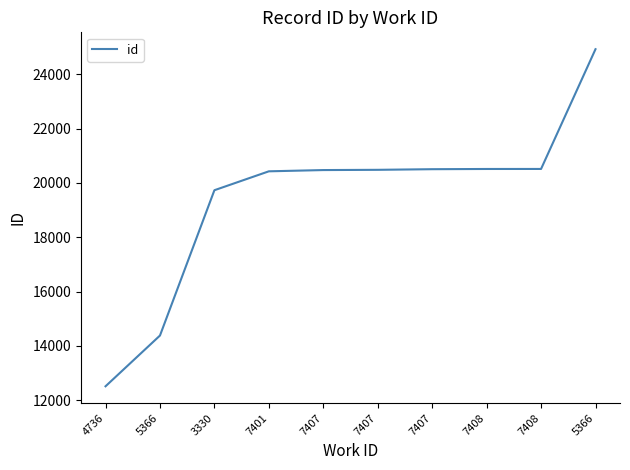

Reading right to left, transcribe all the data shown in this chart.

5366=24927	7408=20517	7408=20516	7407=20508	7407=20485	7407=20476	7401=20430	3330=19734	5366=14383	4736=12514